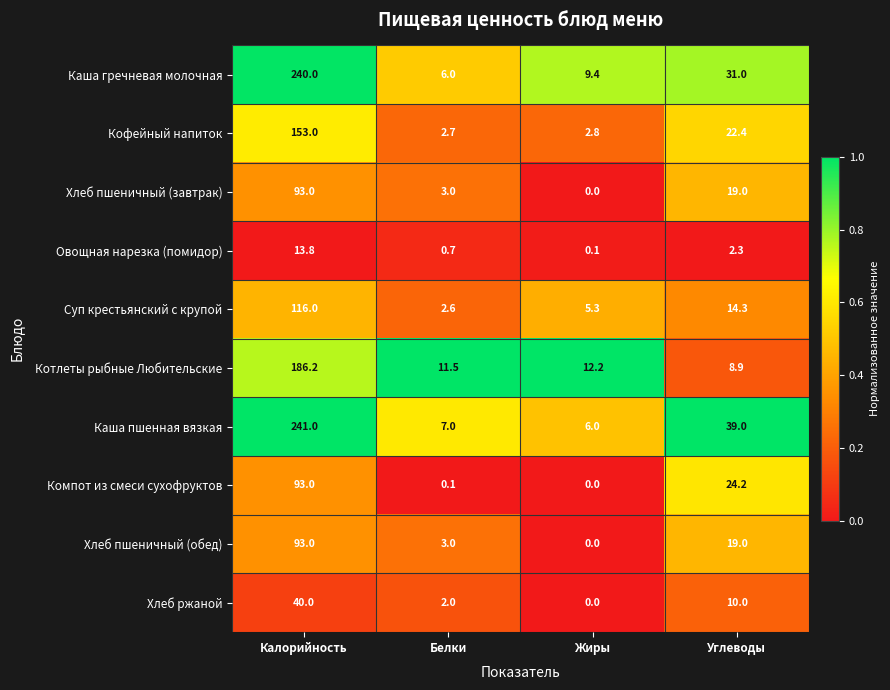

At how many categories does at least one series exceed 0?

4